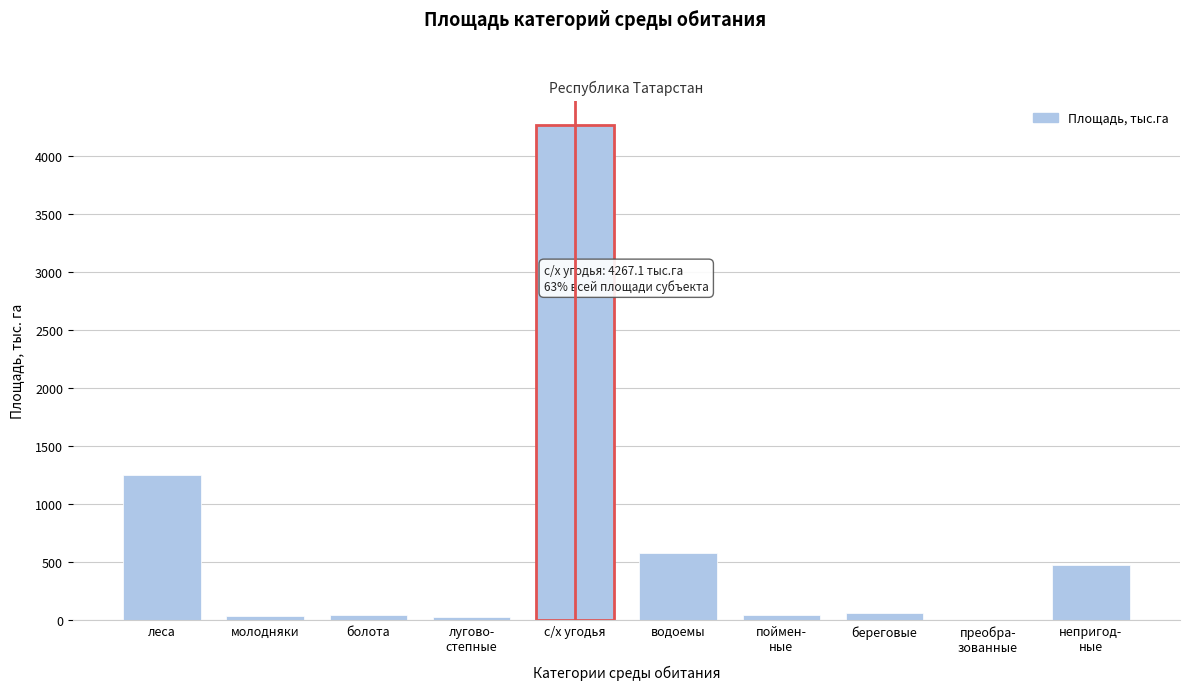

At which label is the value closest to 2133?

леса